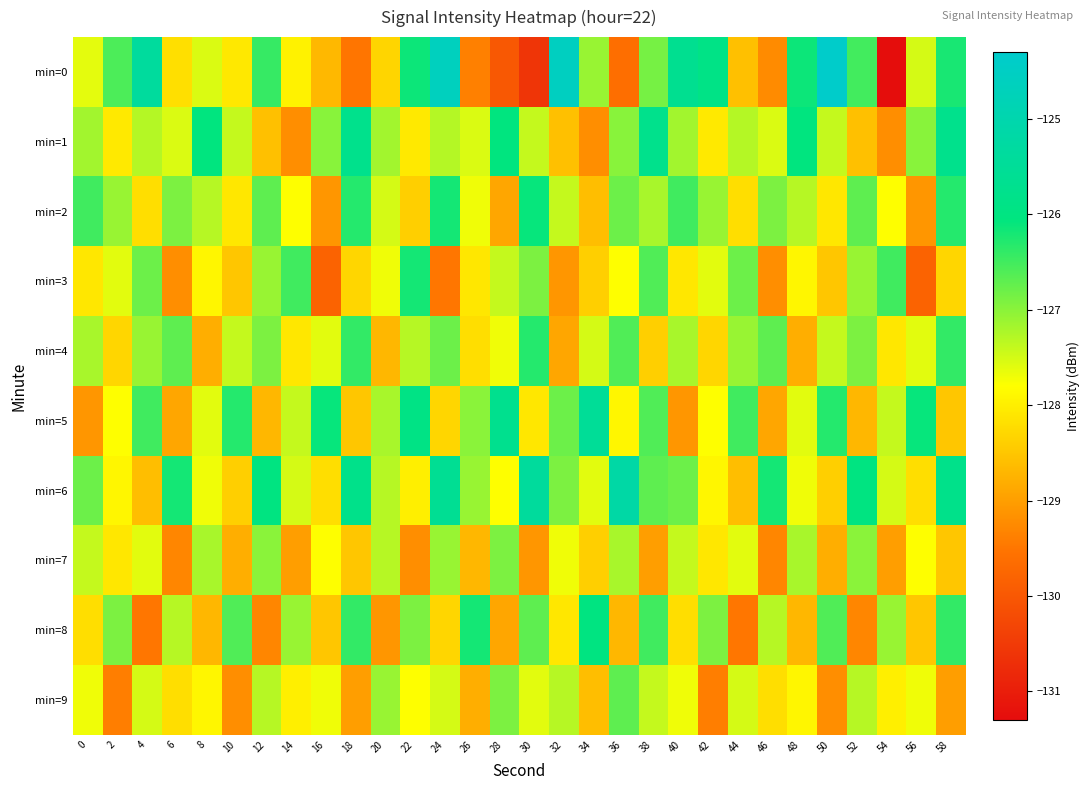

Reading left to right, extract all data points from this chart.

min=0: 0=-127.6	2=-126.6	4=-125.4	6=-128.2	8=-127.5	10=-128.1	12=-126.4	14=-128.0	16=-128.7	18=-129.5	20=-128.3	22=-126.1	24=-124.6	26=-129.4	28=-130.0	30=-130.6	32=-124.6	34=-127.1	36=-129.6	38=-126.9	40=-125.7	42=-125.9	44=-128.6	46=-129.2	48=-126.1	50=-124.4	52=-126.5	54=-131.3	56=-127.5	58=-126.2
min=1: 0=-127.2	2=-128.1	4=-127.3	6=-127.6	8=-126.0	10=-127.4	12=-128.6	14=-129.2	16=-127.0	18=-125.8	20=-127.2	22=-128.1	24=-127.3	26=-127.6	28=-126.0	30=-127.4	32=-128.6	34=-129.2	36=-127.0	38=-125.8	40=-127.2	42=-128.1	44=-127.3	46=-127.6	48=-126.0	50=-127.4	52=-128.6	54=-129.2	56=-127.0	58=-125.8
min=2: 0=-126.5	2=-127.1	4=-128.2	6=-126.9	8=-127.3	10=-128.1	12=-126.7	14=-127.8	16=-129.1	18=-126.3	20=-127.5	22=-128.4	24=-126.2	26=-127.7	28=-128.9	30=-126.1	32=-127.4	34=-128.6	36=-126.8	38=-127.2	40=-126.5	42=-127.1	44=-128.2	46=-126.9	48=-127.3	50=-128.1	52=-126.7	54=-127.8	56=-129.1	58=-126.3
min=3: 0=-128.1	2=-127.6	4=-126.8	6=-129.2	8=-127.9	10=-128.5	12=-127.1	14=-126.5	16=-129.8	18=-128.3	20=-127.7	22=-126.2	24=-129.5	26=-128.1	28=-127.4	30=-126.9	32=-129.1	34=-128.4	36=-127.8	38=-126.6	40=-128.1	42=-127.6	44=-126.8	46=-129.2	48=-127.9	50=-128.5	52=-127.1	54=-126.5	56=-129.8	58=-128.3
min=4: 0=-127.2	2=-128.3	4=-127.1	6=-126.7	8=-128.8	10=-127.4	12=-126.9	14=-128.1	16=-127.6	18=-126.4	20=-128.7	22=-127.3	24=-126.8	26=-128.2	28=-127.7	30=-126.3	32=-128.9	34=-127.5	36=-126.6	38=-128.4	40=-127.2	42=-128.3	44=-127.1	46=-126.7	48=-128.8	50=-127.4	52=-126.9	54=-128.1	56=-127.6	58=-126.4
min=5: 0=-129.1	2=-127.8	4=-126.5	6=-128.9	8=-127.6	10=-126.3	12=-128.7	14=-127.4	16=-126.1	18=-128.5	20=-127.2	22=-125.9	24=-128.3	26=-127.0	28=-125.7	30=-128.1	32=-126.8	34=-125.5	36=-127.9	38=-126.6	40=-129.1	42=-127.8	44=-126.5	46=-128.9	48=-127.6	50=-126.3	52=-128.7	54=-127.4	56=-126.1	58=-128.5
min=6: 0=-126.8	2=-127.9	4=-128.6	6=-126.2	8=-127.7	10=-128.4	12=-126.0	14=-127.5	16=-128.2	18=-125.8	20=-127.3	22=-128.0	24=-125.6	26=-127.1	28=-127.8	30=-125.4	32=-126.9	34=-127.6	36=-125.2	38=-126.7	40=-126.8	42=-127.9	44=-128.6	46=-126.2	48=-127.7	50=-128.4	52=-126.0	54=-127.5	56=-128.2	58=-125.8
min=7: 0=-127.4	2=-128.1	4=-127.6	6=-129.3	8=-127.2	10=-128.8	12=-127.0	14=-129.0	16=-127.8	18=-128.5	20=-127.3	22=-129.2	24=-127.1	26=-128.7	28=-126.9	30=-129.1	32=-127.7	34=-128.4	36=-127.2	38=-129.0	40=-127.4	42=-128.1	44=-127.6	46=-129.3	48=-127.2	50=-128.8	52=-127.0	54=-129.0	56=-127.8	58=-128.5
min=8: 0=-128.2	2=-126.9	4=-129.5	6=-127.3	8=-128.7	10=-126.6	12=-129.3	14=-127.1	16=-128.5	18=-126.4	20=-129.1	22=-126.9	24=-128.3	26=-126.2	28=-128.9	30=-126.7	32=-128.1	34=-126.0	36=-128.7	38=-126.5	40=-128.2	42=-126.9	44=-129.5	46=-127.3	48=-128.7	50=-126.6	52=-129.3	54=-127.1	56=-128.5	58=-126.4
min=9: 0=-127.7	2=-129.4	4=-127.5	6=-128.2	8=-127.9	10=-129.2	12=-127.3	14=-128.0	16=-127.7	18=-129.0	20=-127.1	22=-127.8	24=-127.5	26=-128.8	28=-126.9	30=-127.6	32=-127.3	34=-128.6	36=-126.7	38=-127.4	40=-127.7	42=-129.4	44=-127.5	46=-128.2	48=-127.9	50=-129.2	52=-127.3	54=-128.0	56=-127.7	58=-129.0